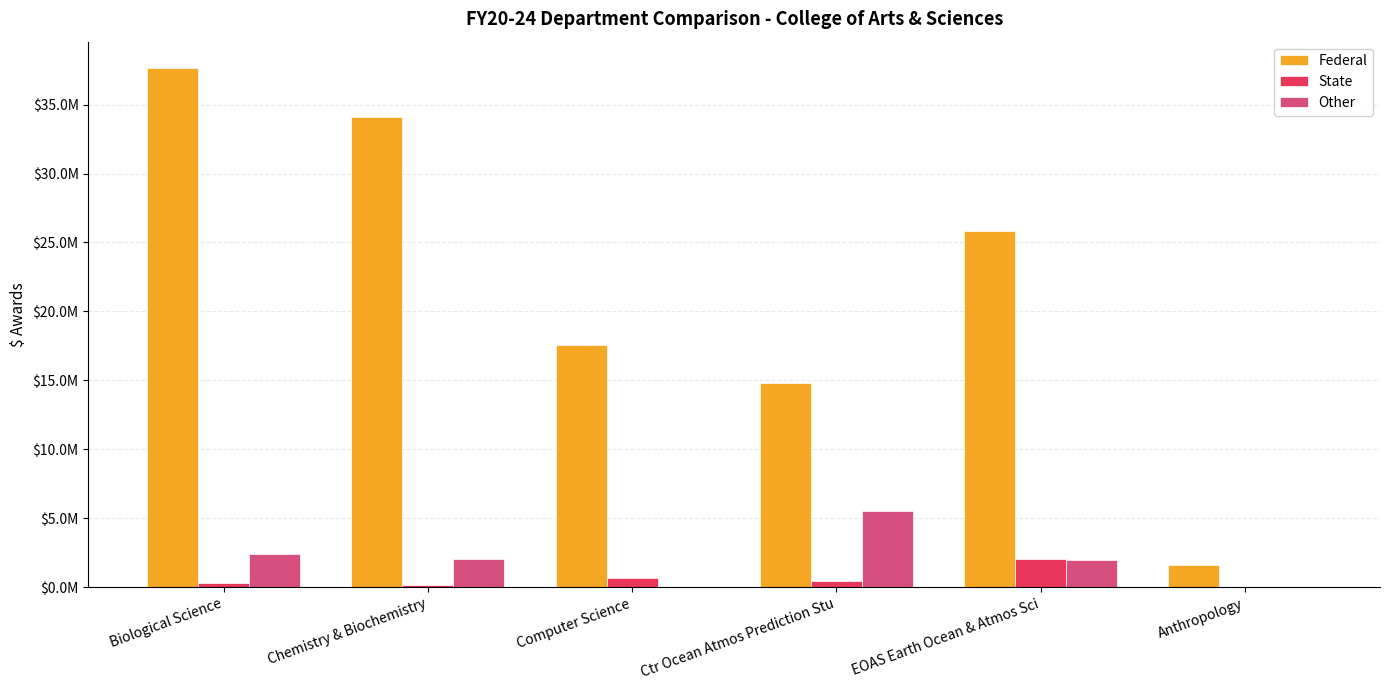

At which category is the sum across all series the highest?

Biological Science